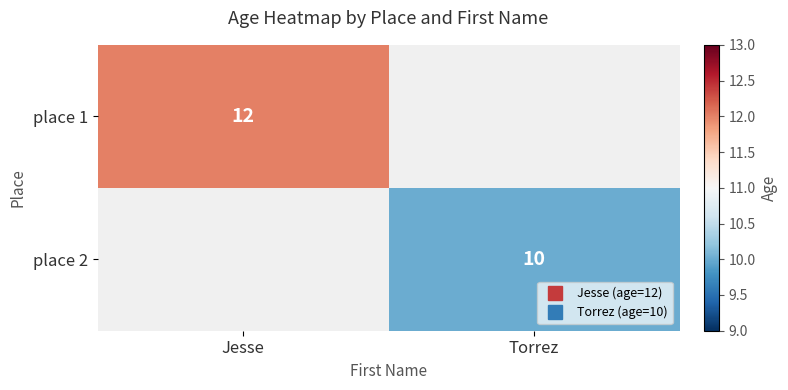

How many values in place 1 are above zero?

1